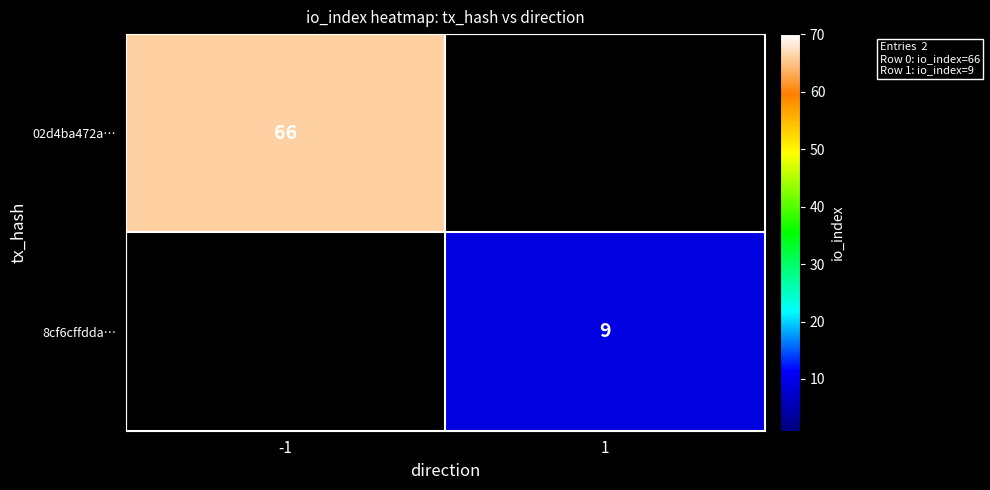

Between 1 and -1, which is larger?

-1